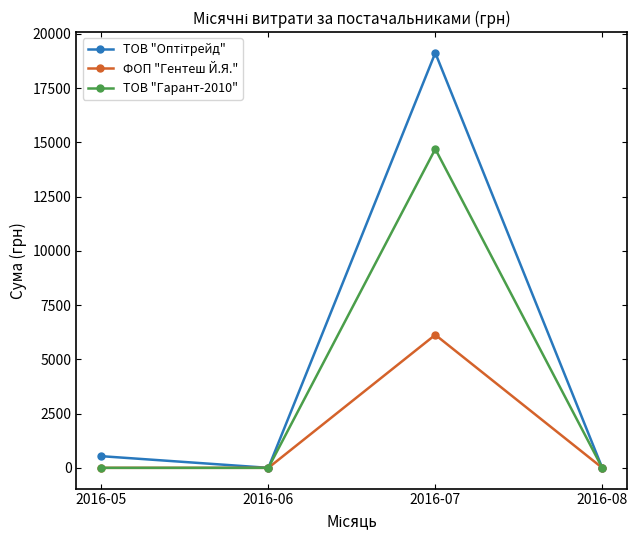

True or false: ФОП "Гентеш Й.Я." has more than 1 interior local peaks.

False